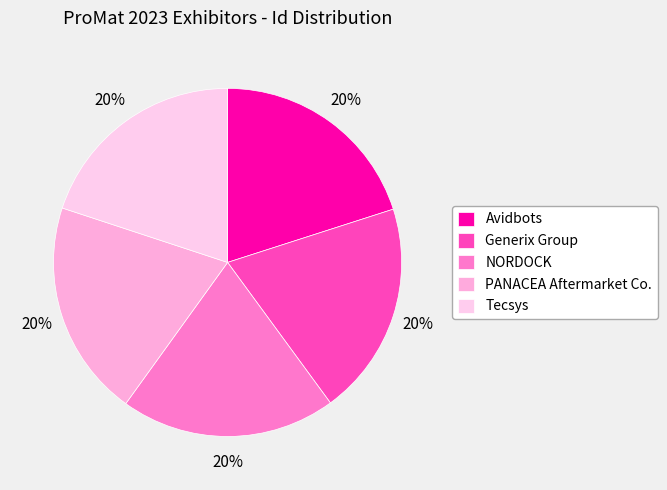

How many segments does this pie chart have?

5